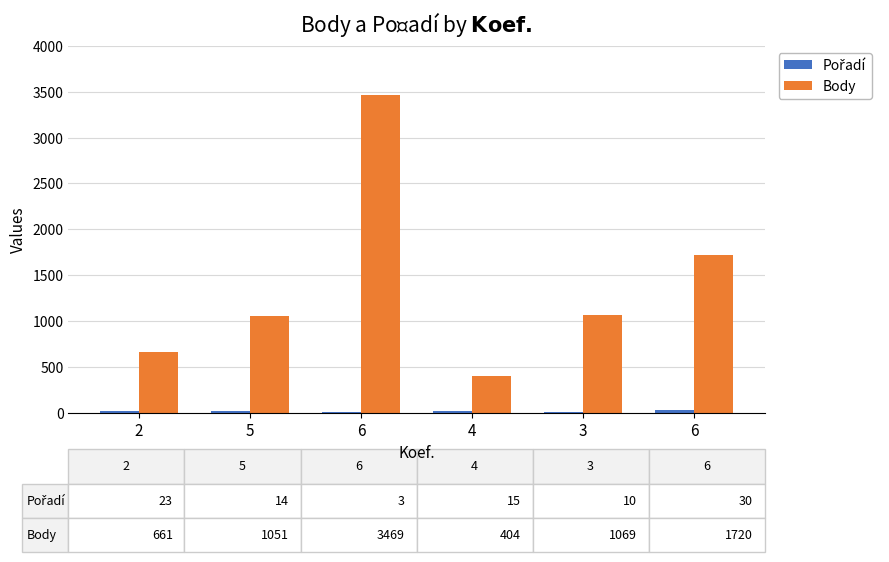

Are the bars grouped side by side (vs. stacked)?

Yes